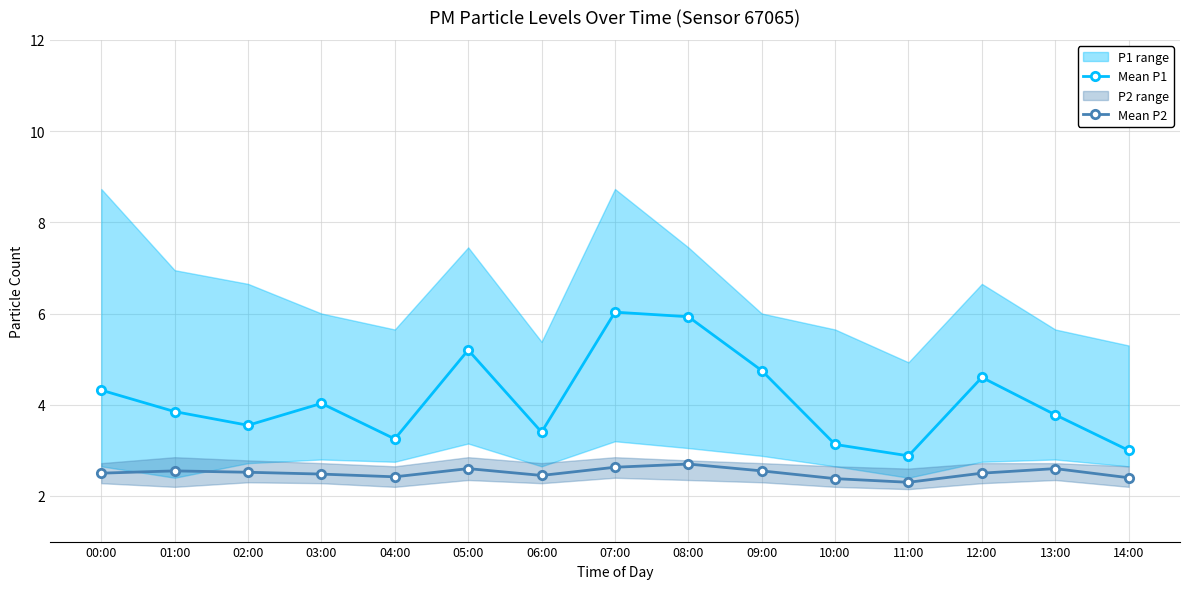

Is the value of Mean P1 at 14:00 greater than the value of Mean P2 at 10:00?

Yes